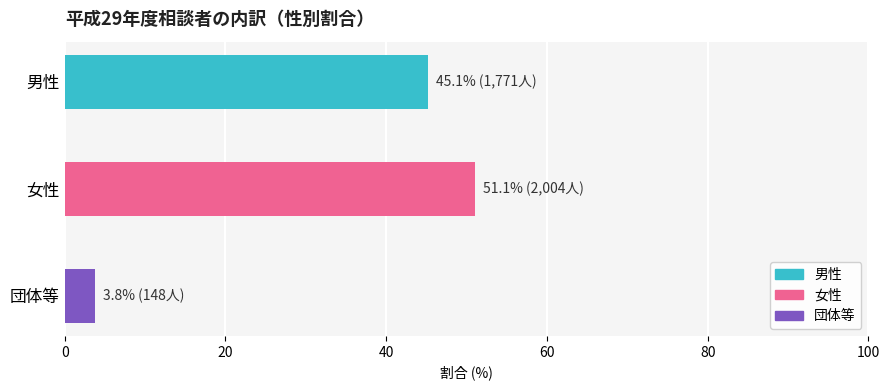

What is the difference between the second highest and minimum values?

41.4